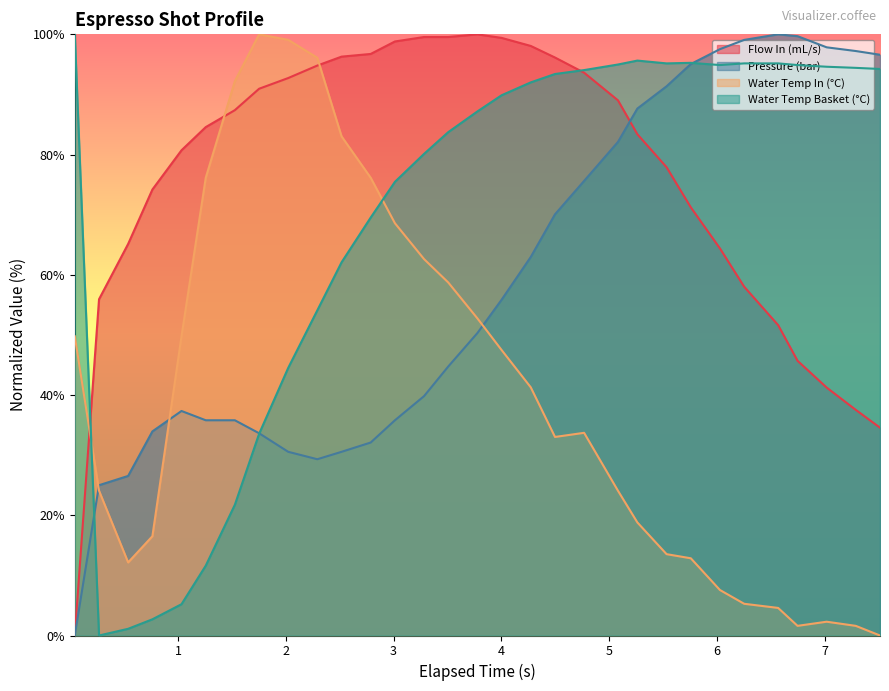

Which series has the largest total across all categories?

Flow In (mL/s)